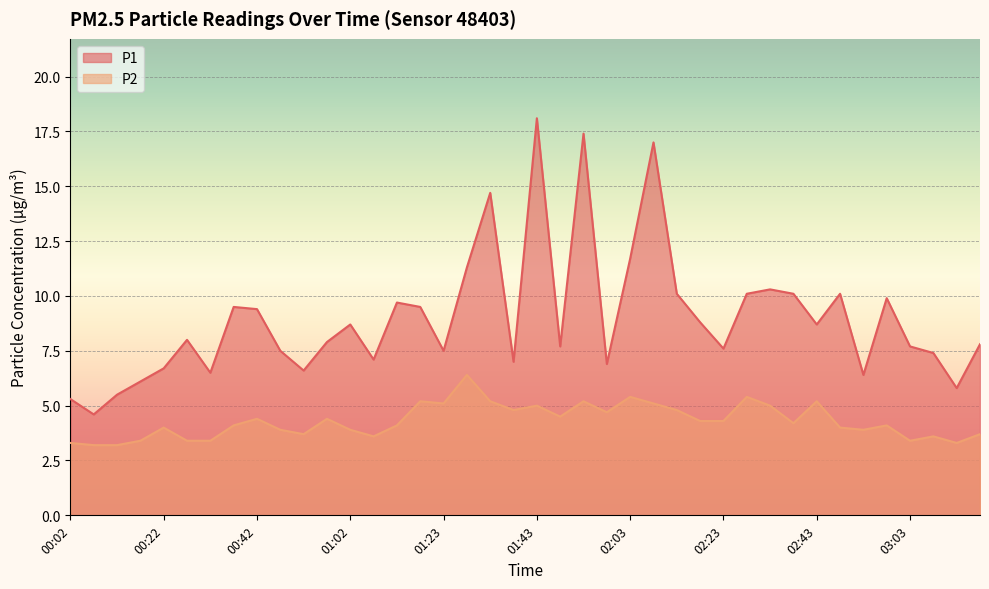

Between 00:57 and 03:08, which series saw the biggest shift?

P2